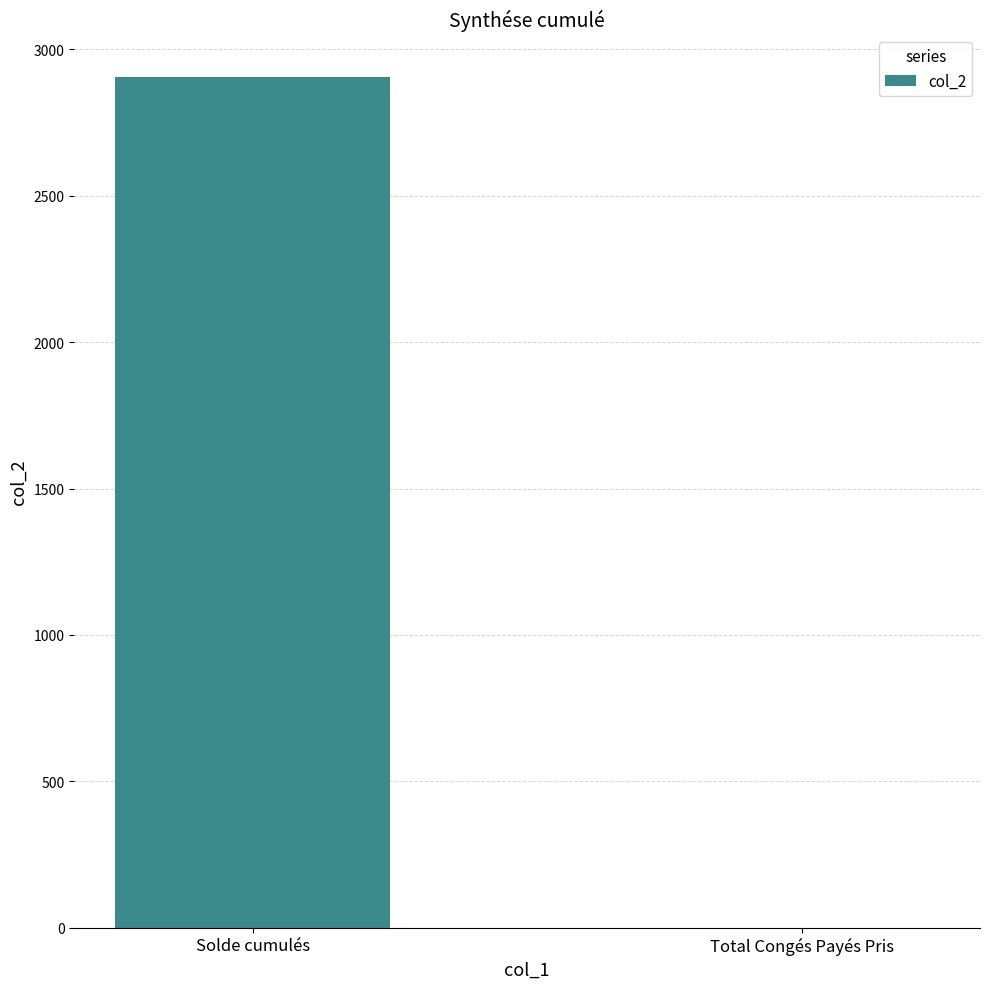

The value at Solde cumulés is 2905.5. True or false?

True